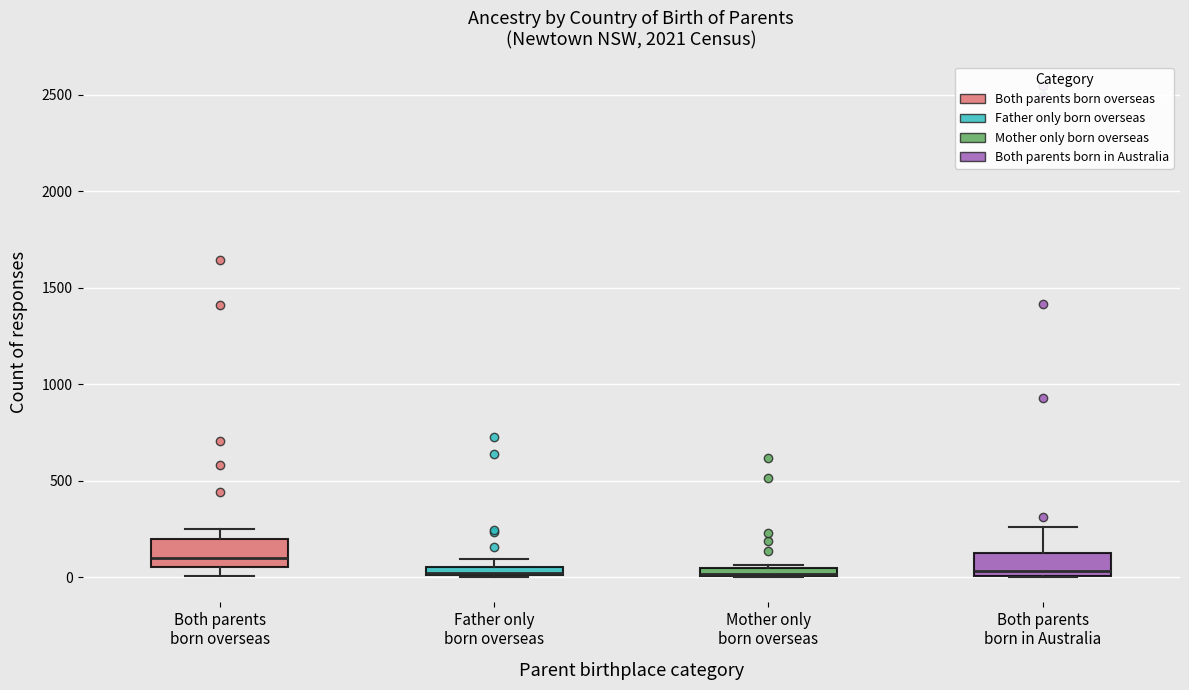

Where does the median line of the box for Both parents born overseas sit on the y-axis? The values are not printed on the chart, so give them approximately, as read against the axis.

100